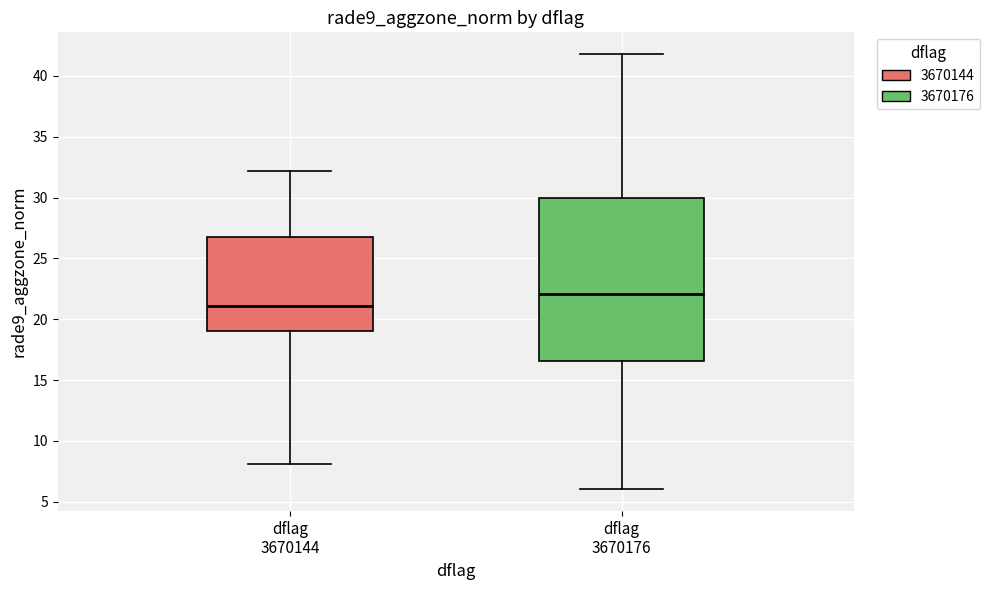

Where is the upper edge of the box for dflag 3670144 on the y-axis? The values are not printed on the chart, so give them approximately, as read against the axis.

27.0